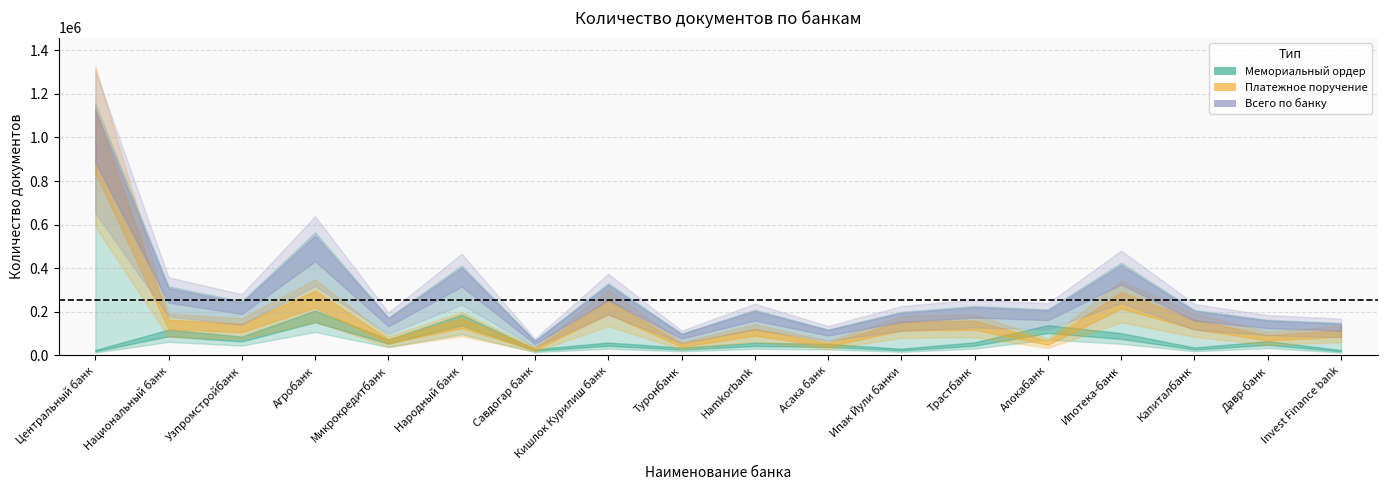

How many interior local peaks does the Мемориальный ордер (кол-во) series have?

7